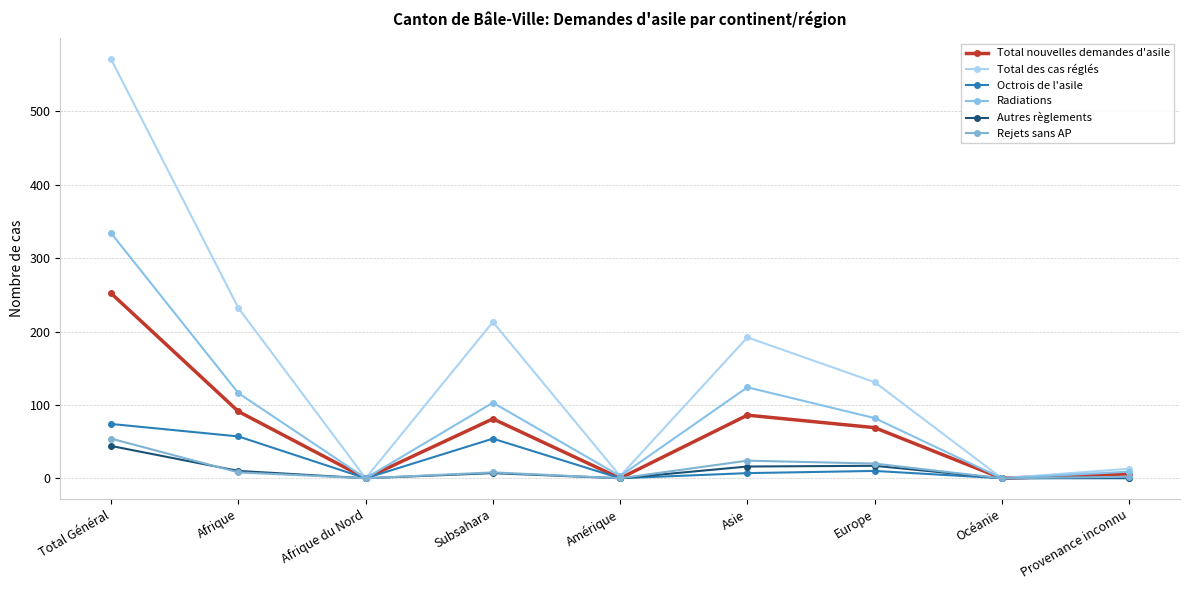

What is the total value across all series at Amérique?

6